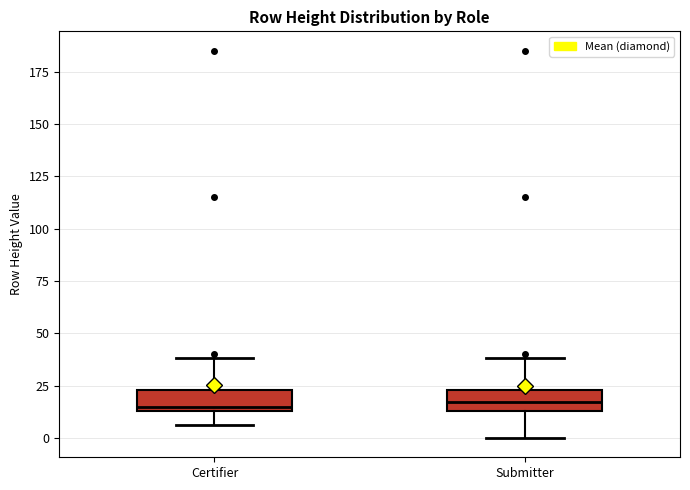

Where does the lower whisker of the box for Submitter end on the y-axis? The values are not printed on the chart, so give them approximately, as read against the axis.

0